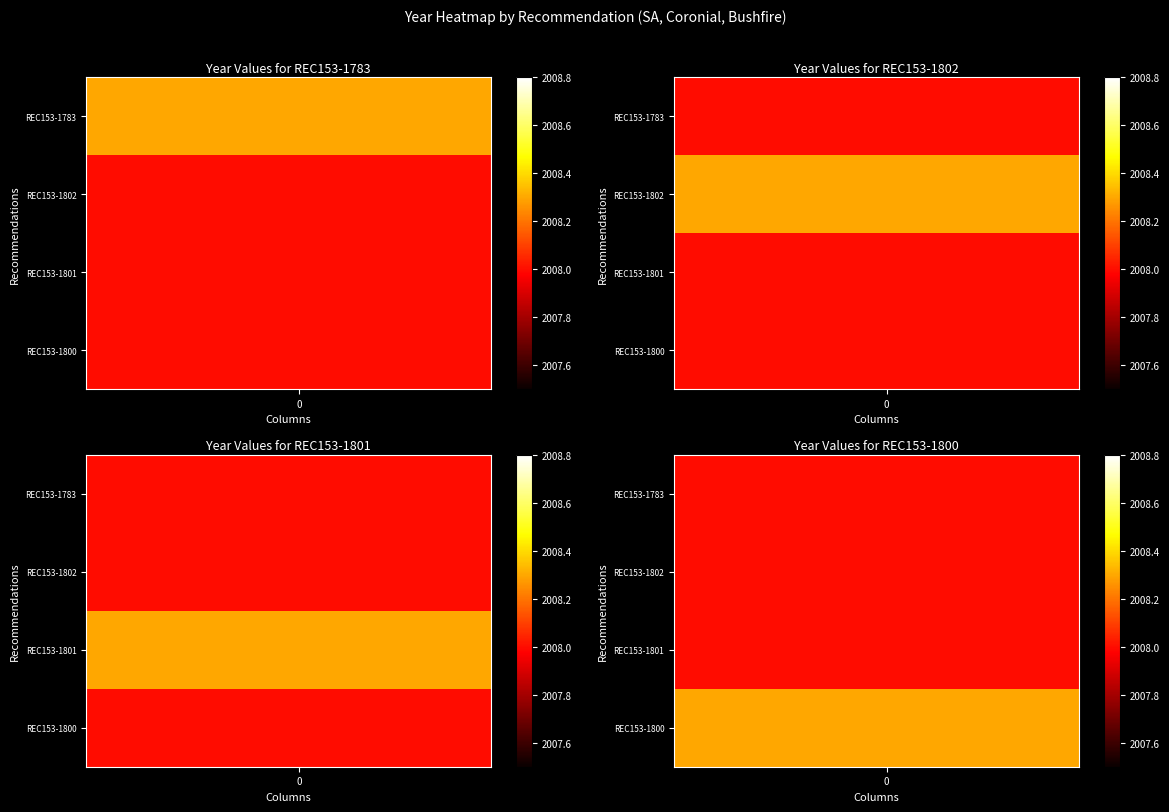

Between 18 and 14, which is larger?

18